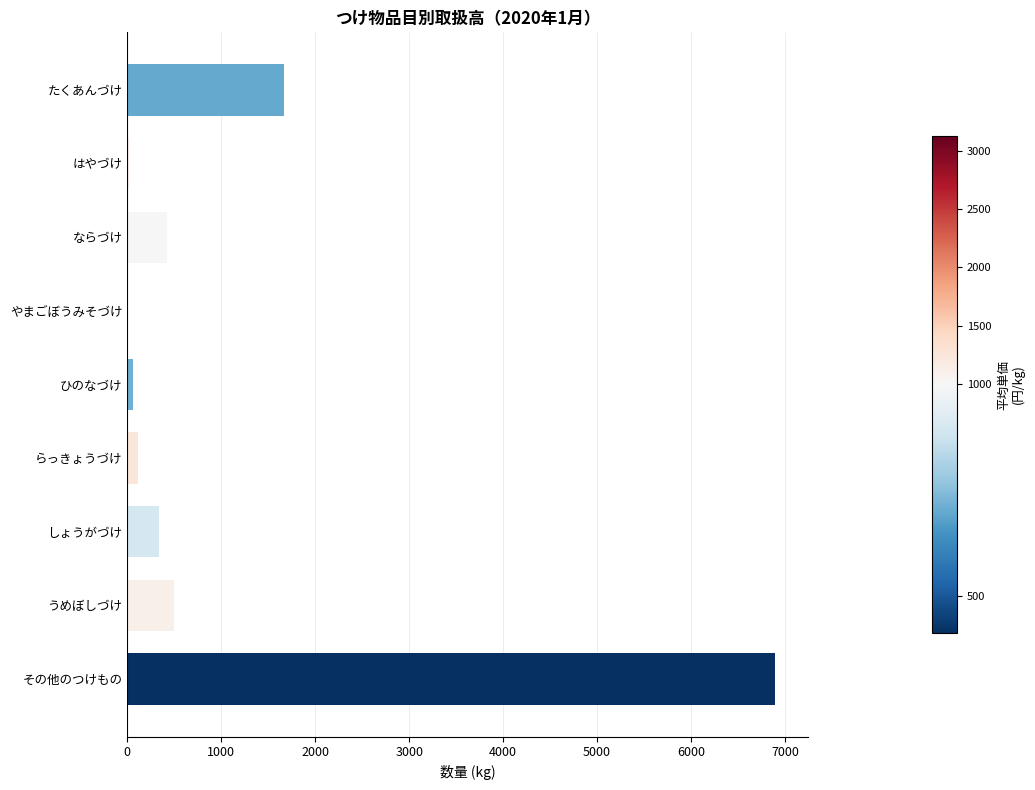

What is the sum of all values?

10003